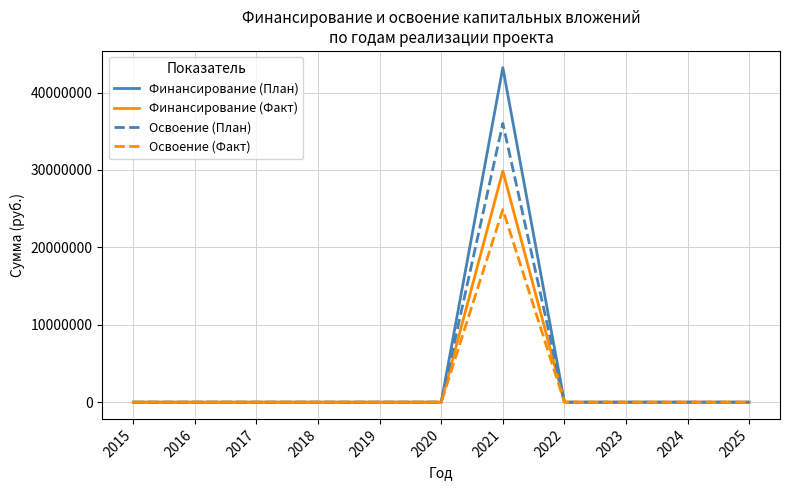

The value of Финансирование (План) at 2018 is -14507526. True or false?

False